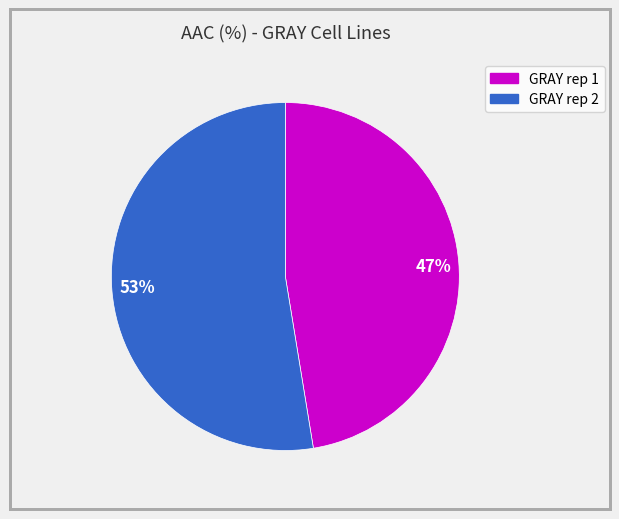

What is the ratio of the value at 47% to the value at 53%?

0.9